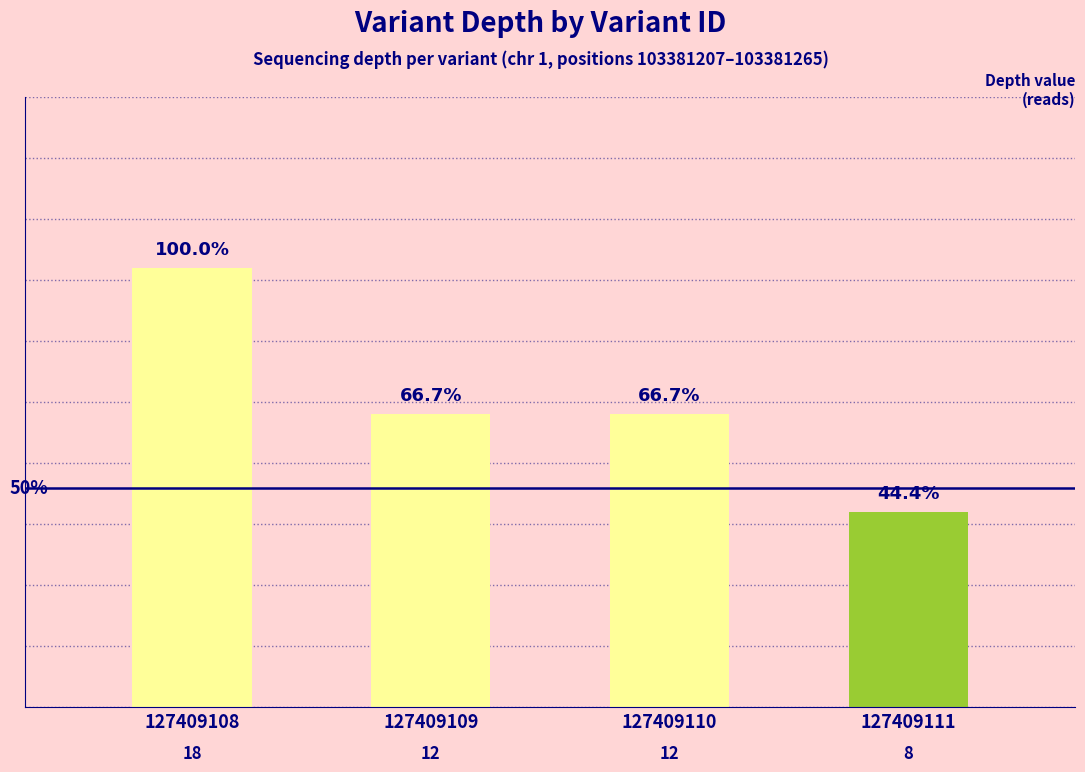

At which label does the data first exceed 12?

127409108